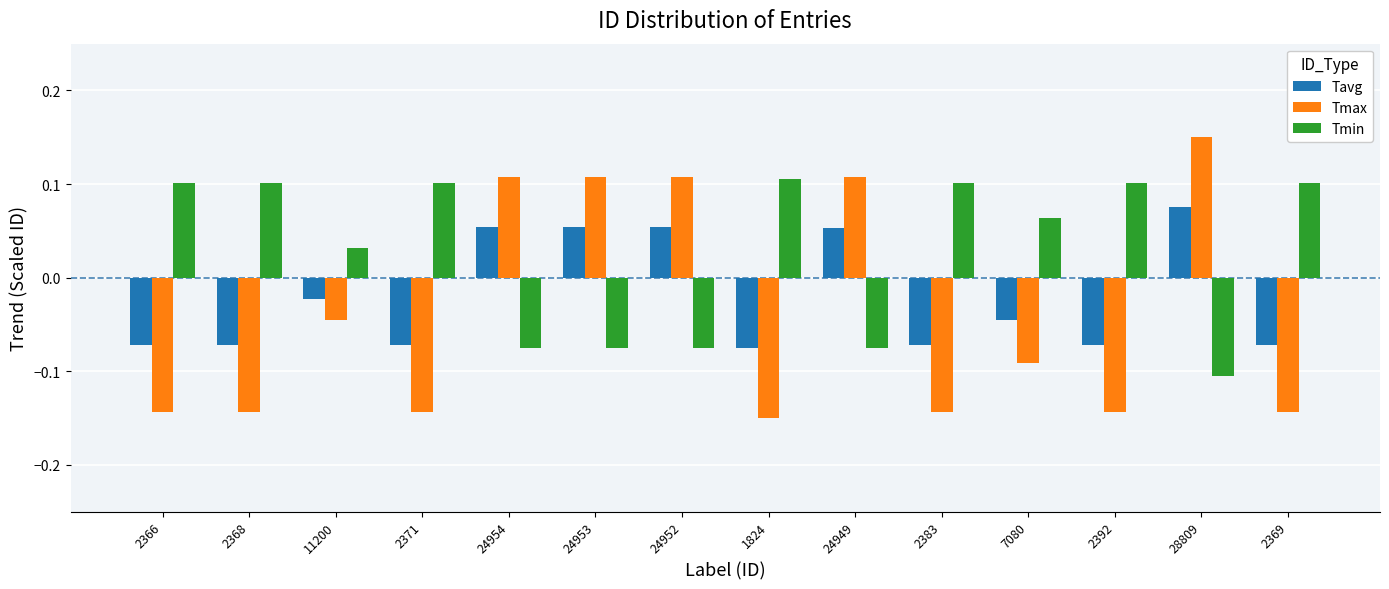

The Tmax series shows 0.1 at 24949. True or false?

True